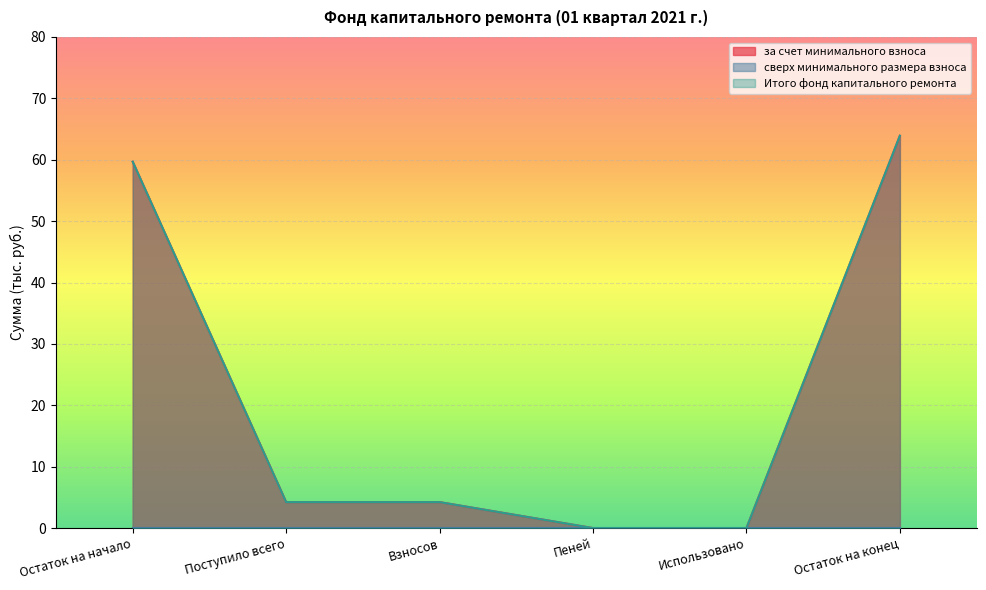

True or false: за счет минимального взноса and Итого фонд капитального ремонта intersect in this chart.

False